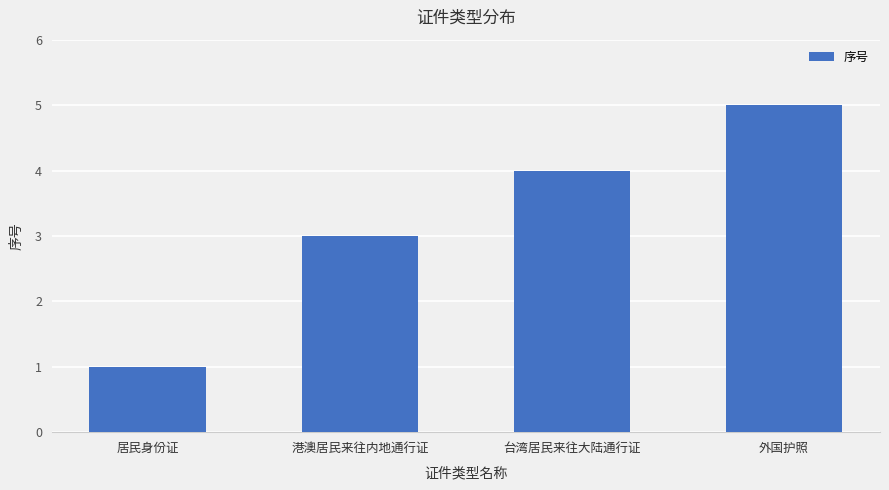

List the labels in order of value, largest first.

外国护照, 台湾居民来往大陆通行证, 港澳居民来往内地通行证, 居民身份证